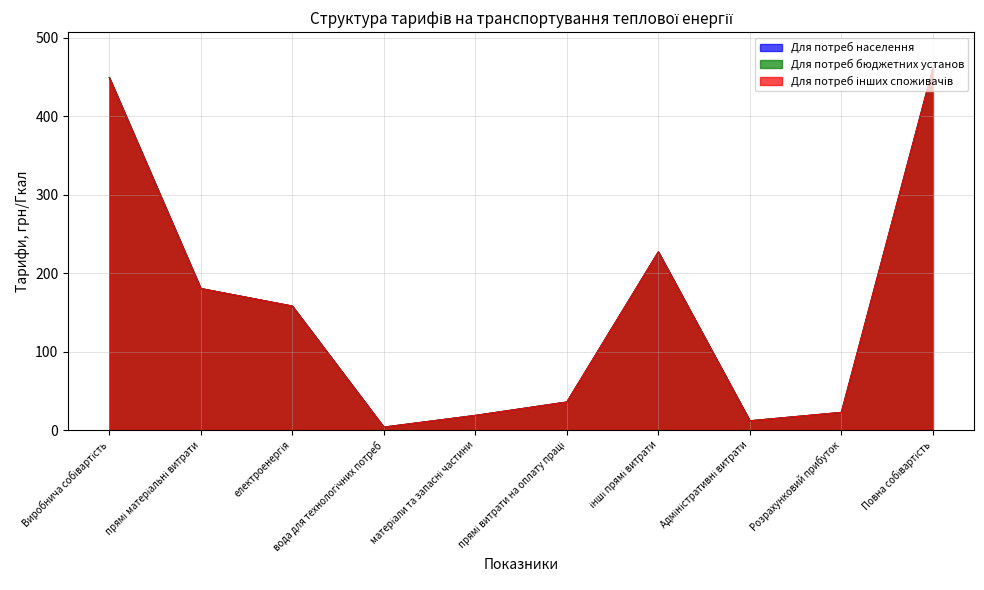

Reading left to right, what are all the values shown in this chart?

Для потреб населення: Виробнича собівартість=449.4	прямі матеріальні витрати=180.4	електроенергія=158.1	вода для технологічних потреб=3.7	матеріали та запасні частини=18.6	прямі витрати на оплату праці=35.7	інші прямі витрати=227.1	Адміністративні витрати=11.8	Розрахунковий прибуток=22.5	Повна собівартість=461.2
Для потреб бюджетних установ: Виробнича собівартість=449.4	прямі матеріальні витрати=180.4	електроенергія=158.1	вода для технологічних потреб=3.7	матеріали та запасні частини=18.6	прямі витрати на оплату праці=35.7	інші прямі витрати=227.1	Адміністративні витрати=11.8	Розрахунковий прибуток=22.5	Повна собівартість=461.2
Для потреб інших споживачів: Виробнича собівартість=449.4	прямі матеріальні витрати=180.4	електроенергія=158.1	вода для технологічних потреб=3.7	матеріали та запасні частини=18.6	прямі витрати на оплату праці=35.7	інші прямі витрати=227.1	Адміністративні витрати=11.8	Розрахунковий прибуток=22.5	Повна собівартість=461.2